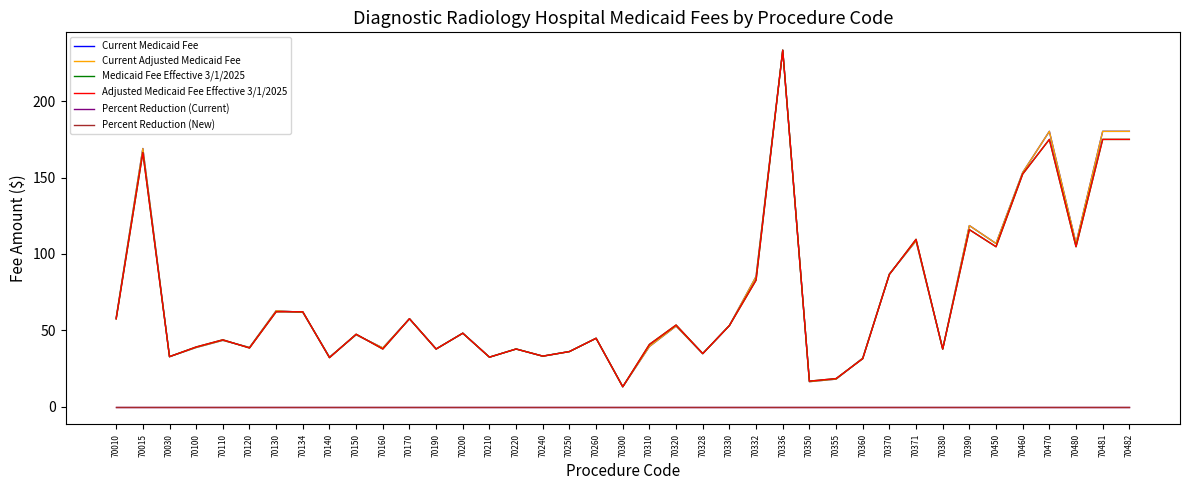

Which label corresponds to the smallest value in the chart?

70010